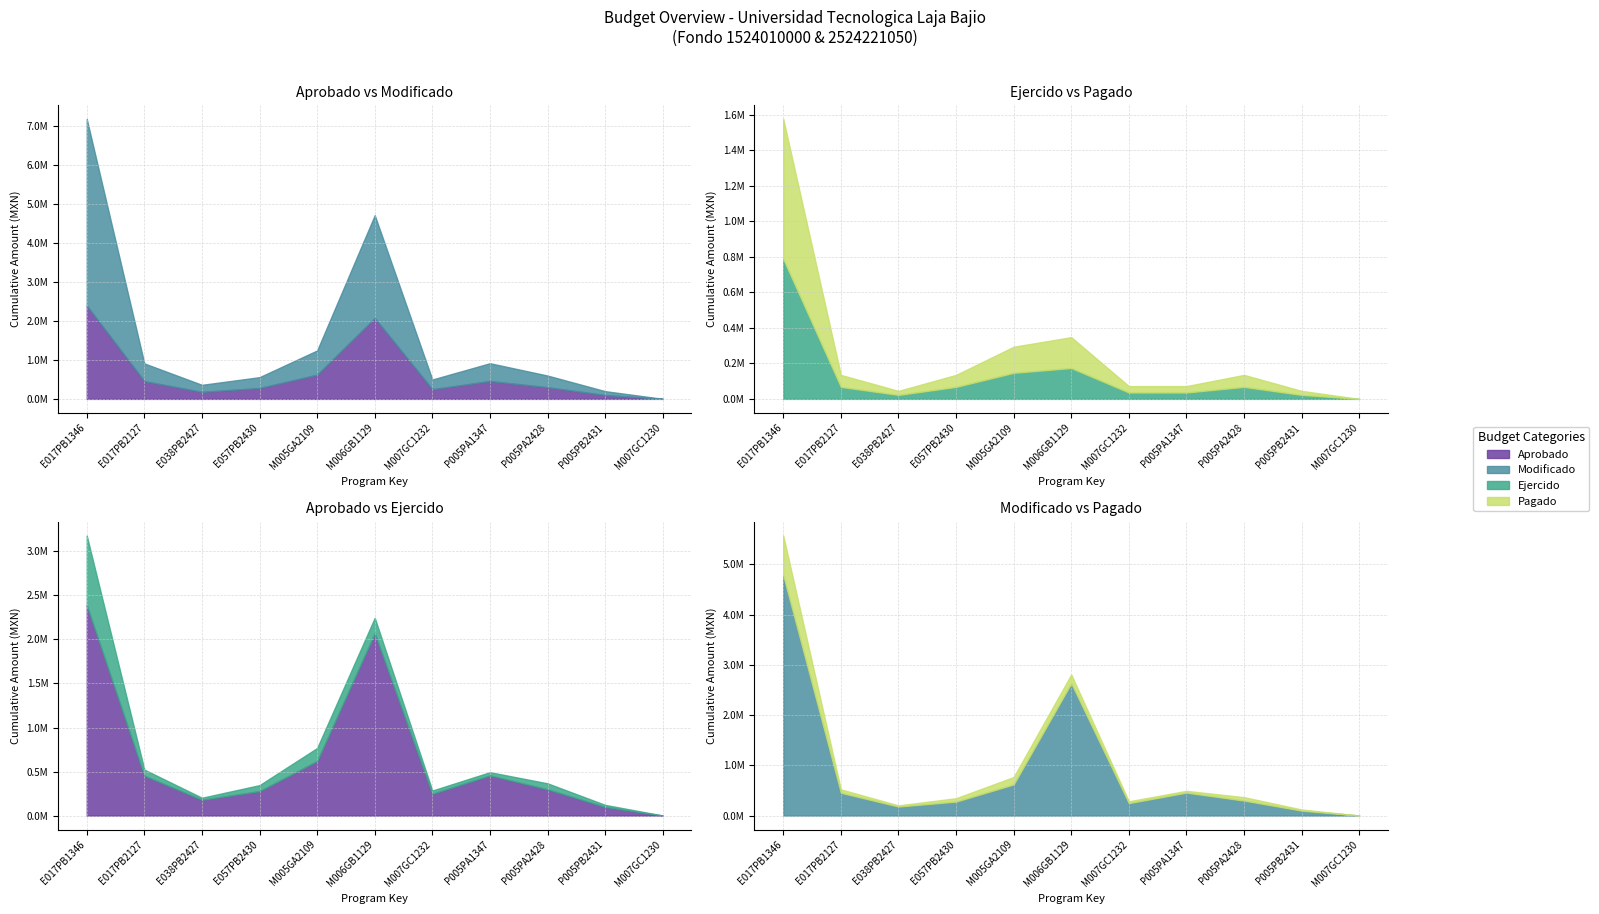

How many data points in Modificado are less than 298768?

5